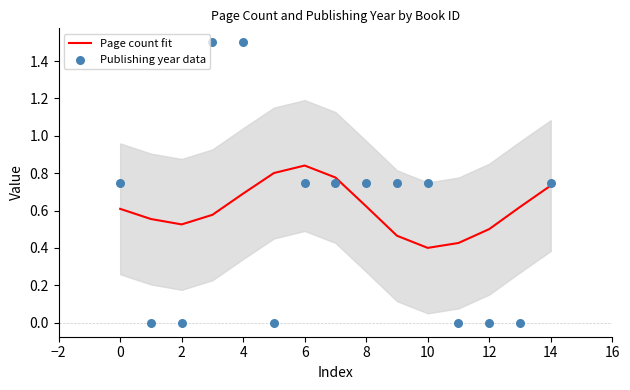

Which series contains the highest Y value?

Publishing year data